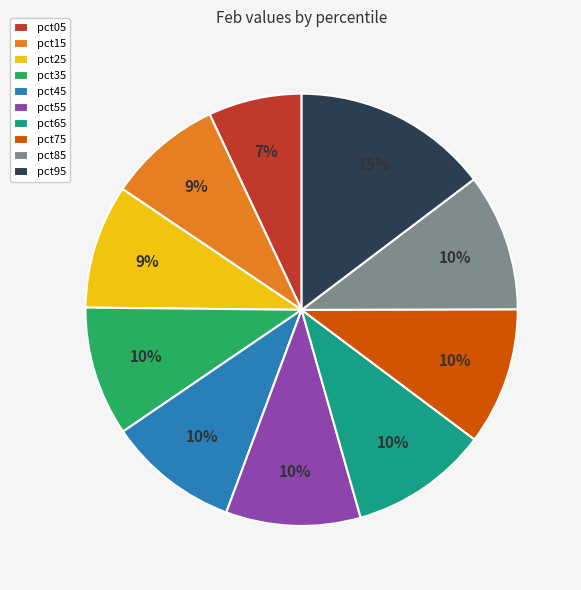

Is it true that pct25 is 1% of the pie?

False